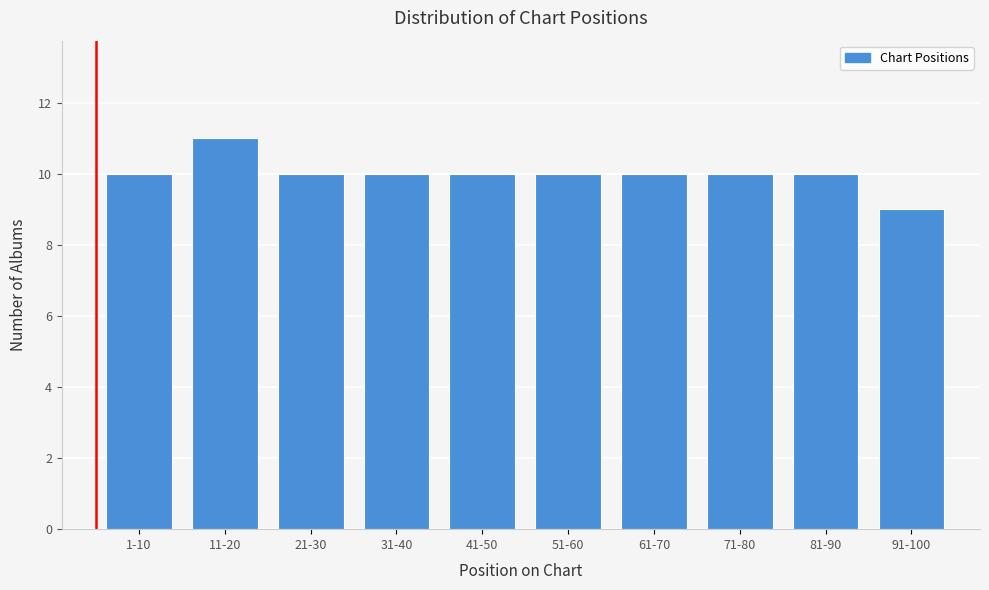

Reading right to left, what are all the values shown in this chart?

91-100=9	81-90=10	71-80=10	61-70=10	51-60=10	41-50=10	31-40=10	21-30=10	11-20=11	1-10=10